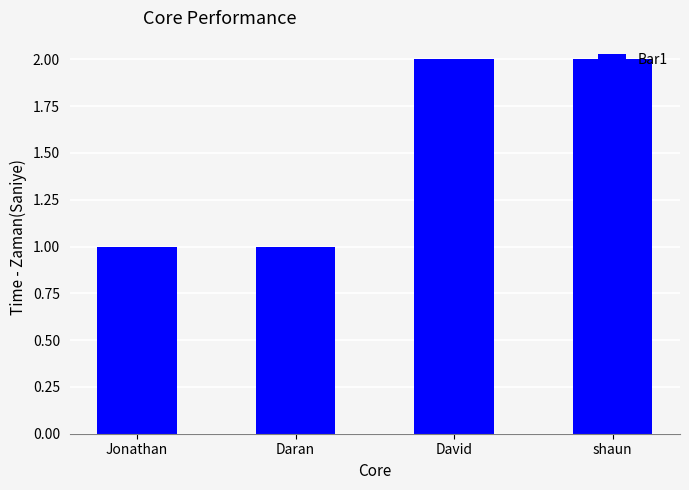

Reading left to right, transcribe all the data shown in this chart.

1	1	2	2